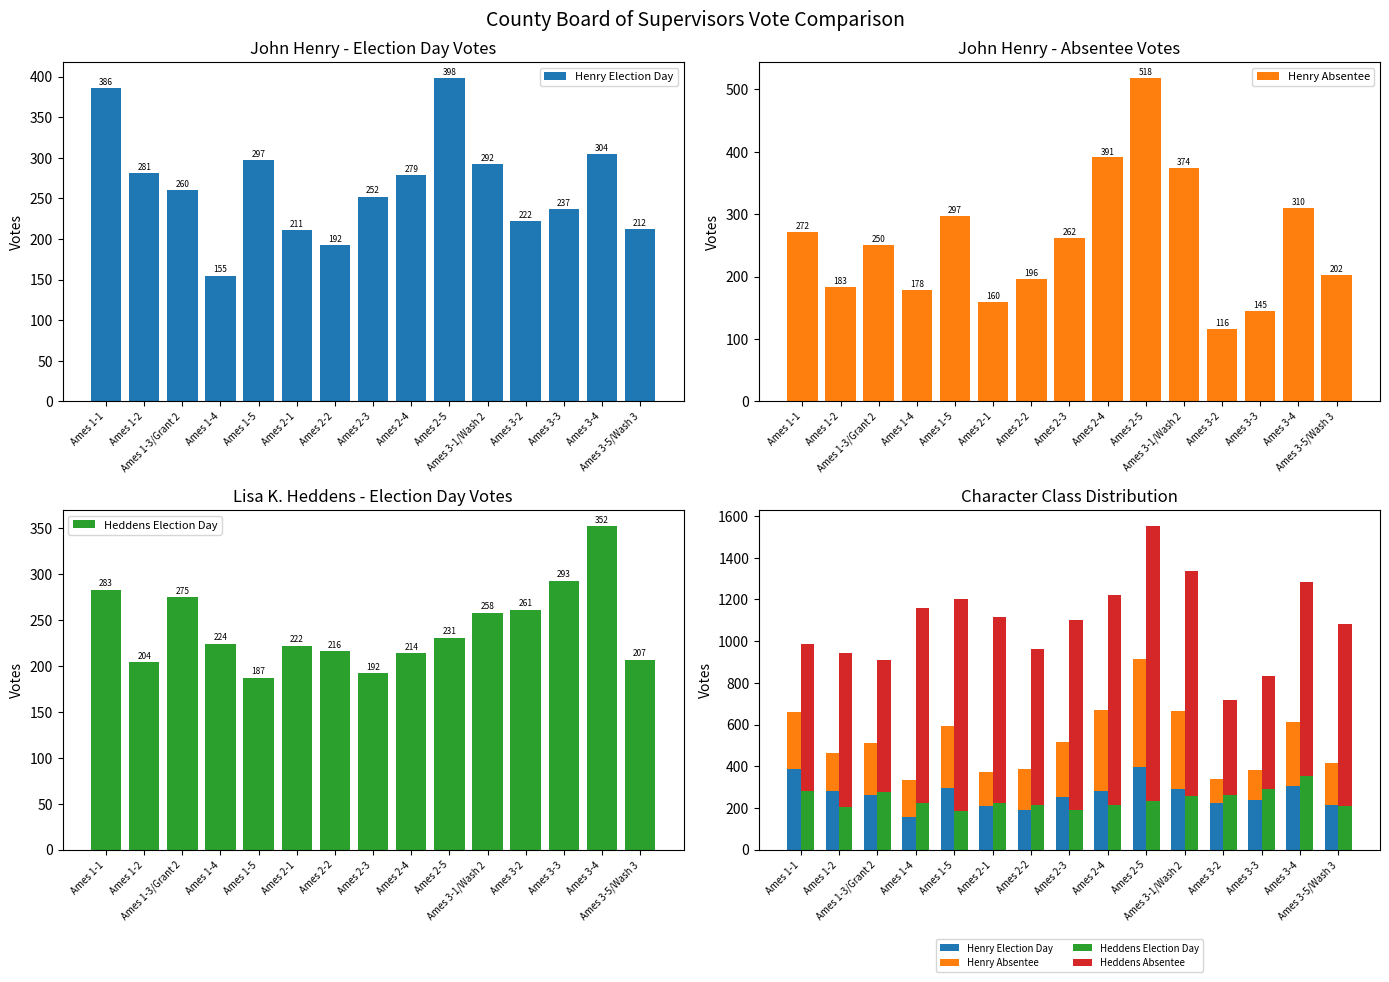

What is the difference between the maximum and minimum values in the Henry Election Day series?

243